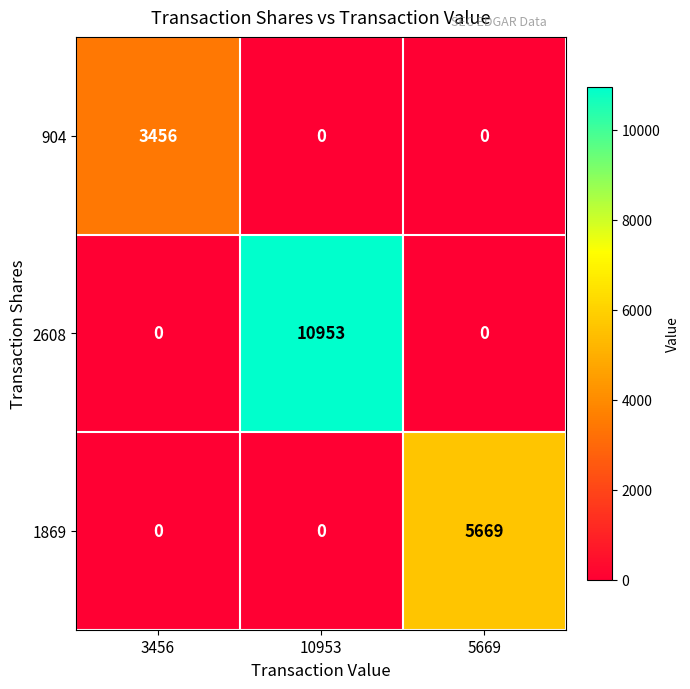

Rank the series by their maximum value, from lowest to highest.

904, 1869, 2608